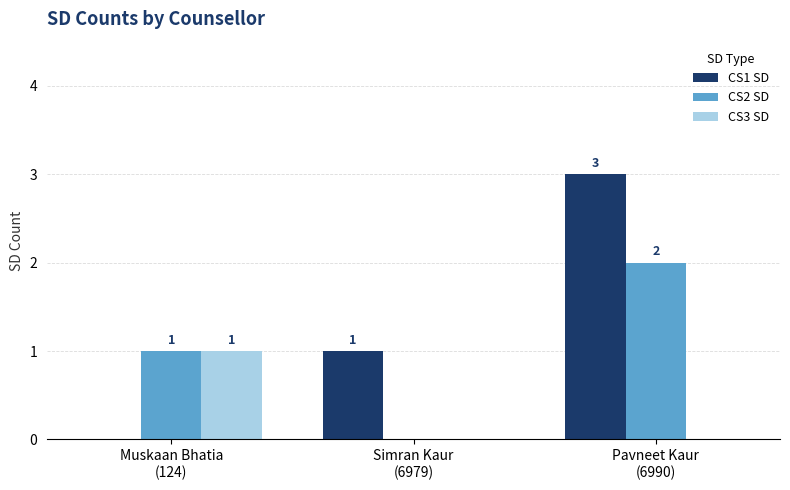

What is the approximate value of CS1 SD at Simran Kaur
(6979)?

1